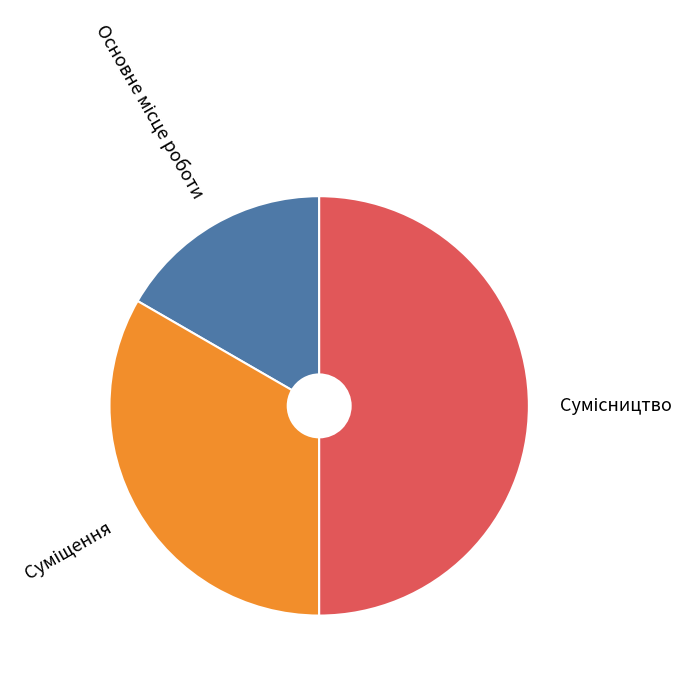

Which category has the biggest portion of the pie?

Сумісництво